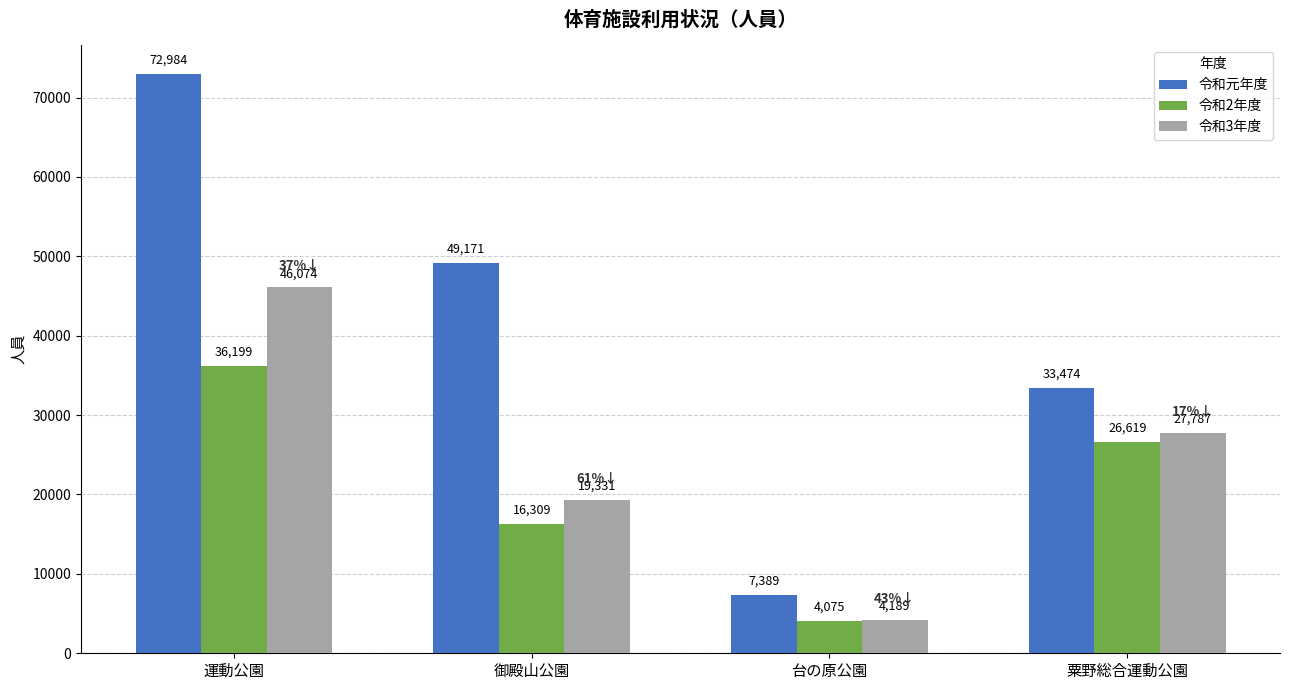

Is it true that 令和2年度 equals 26619 at 粟野総合運動公園?

True